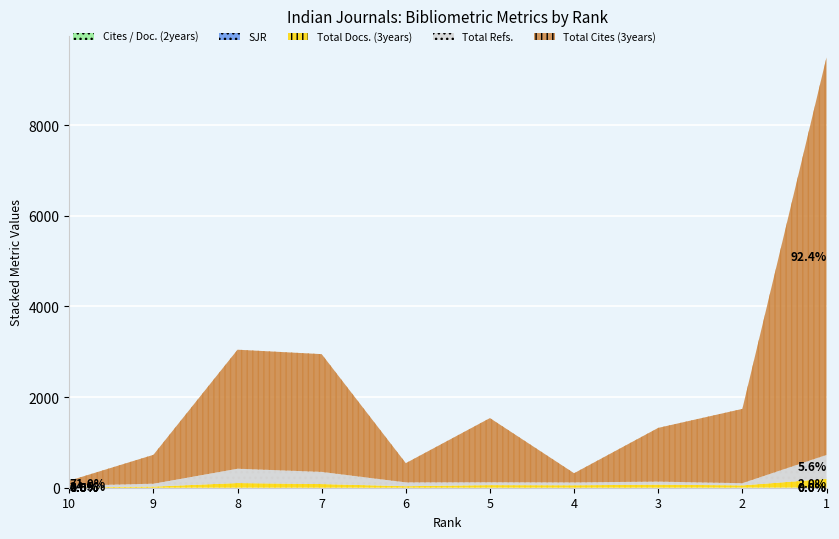

Count the number of categories in the chart.

10